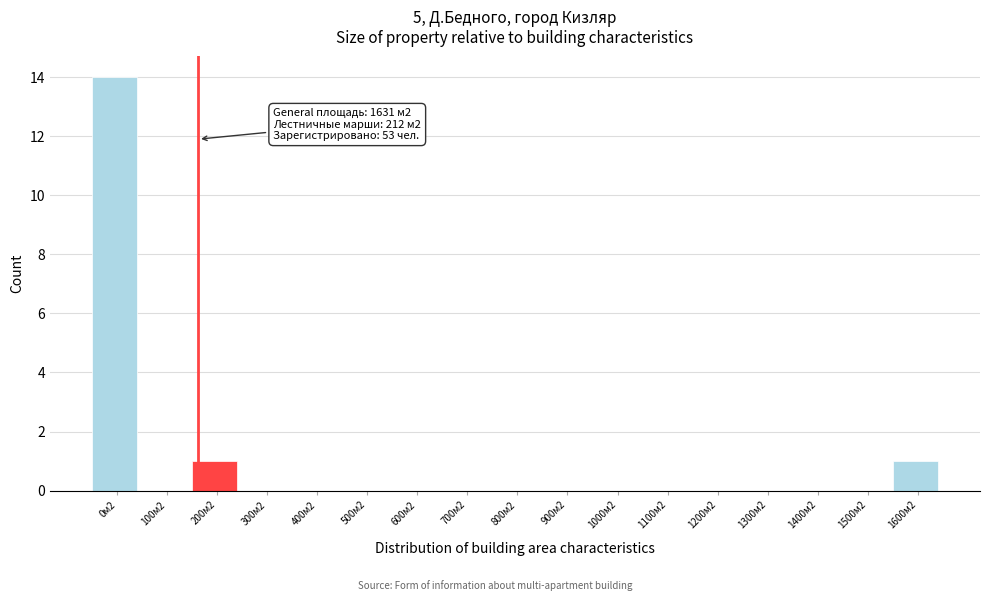

Reading left to right, transcribe all the data shown in this chart.

0м2=14	100м2=0	200м2=1	300м2=0	400м2=0	500м2=0	600м2=0	700м2=0	800м2=0	900м2=0	1000м2=0	1100м2=0	1200м2=0	1300м2=0	1400м2=0	1500м2=0	1600м2=1